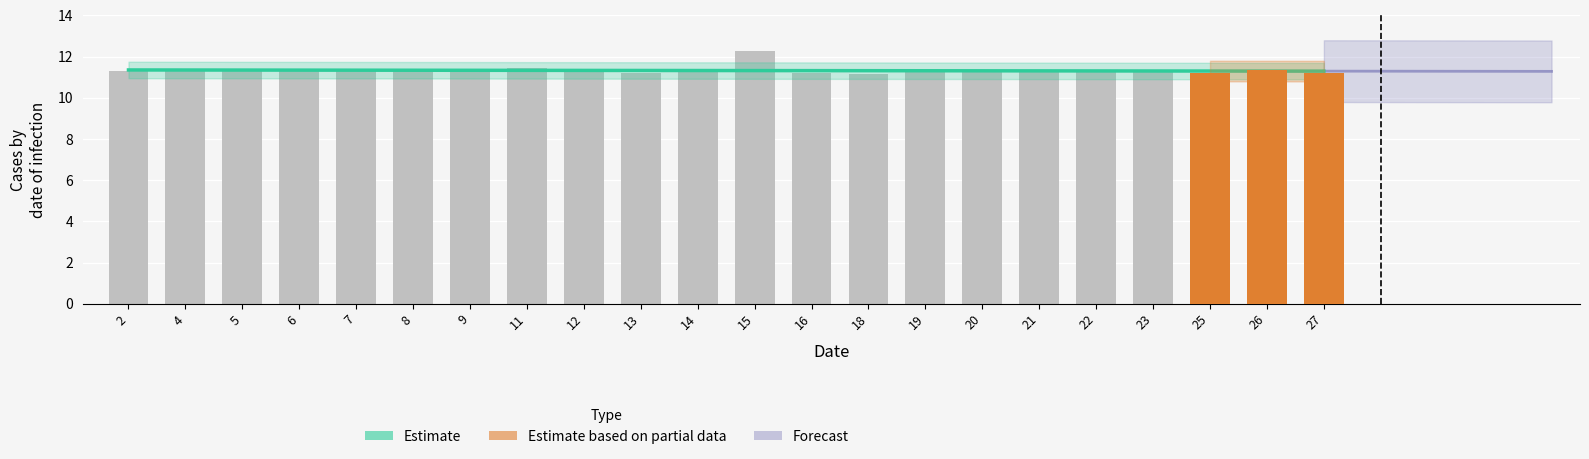

What is the value of the 15th bar from the left?

11.3